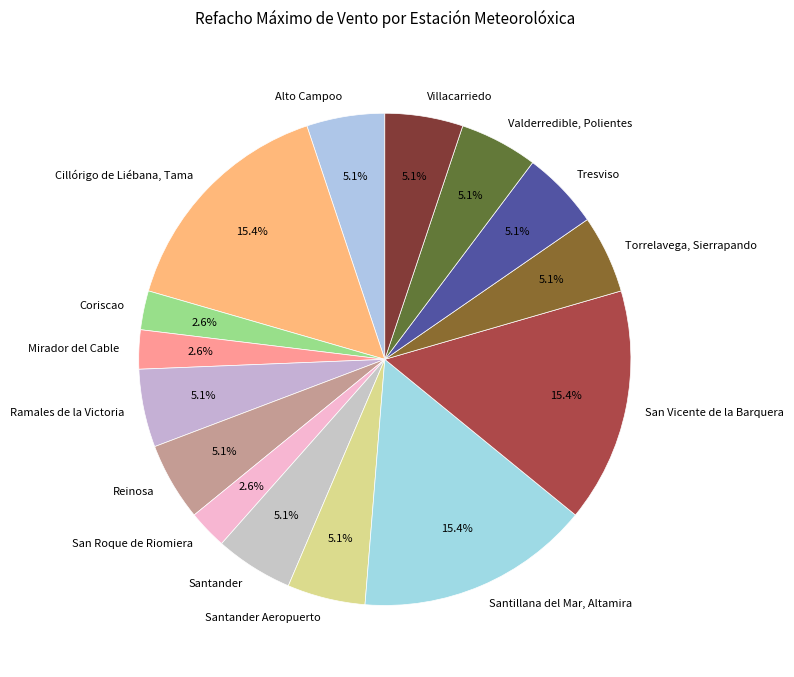

To the nearest percent, what is the combined percentage of San Roque de Riomiera and Alto Campoo?

8%